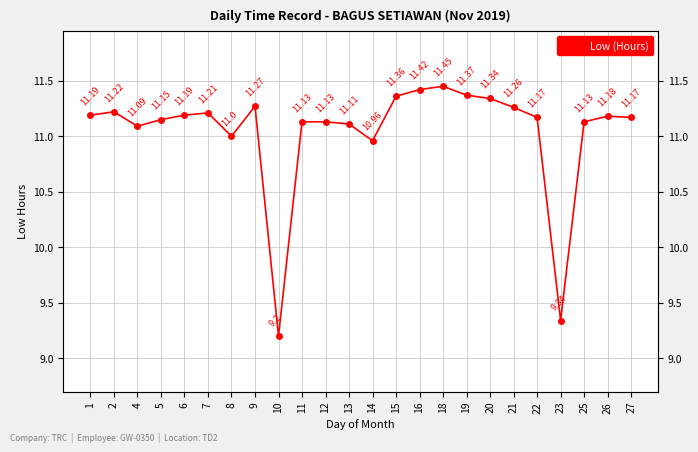

The chart shows a value of 16.7 at 16. True or false?

False